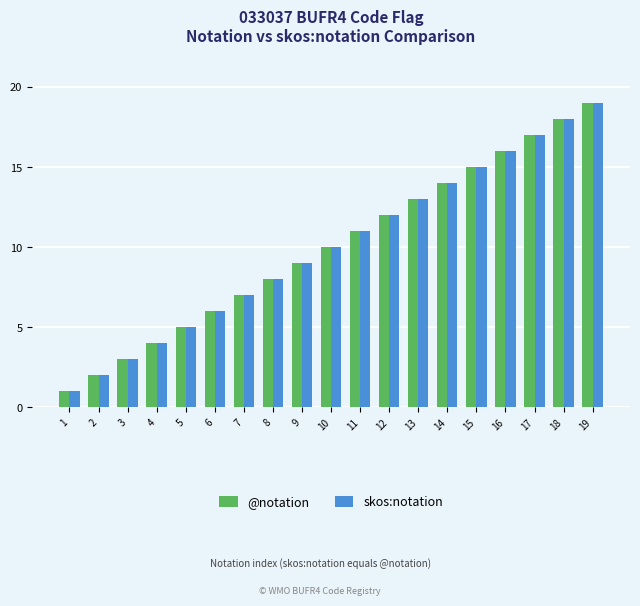

Reading left to right, extract all data points from this chart.

@notation: 1=1	2=2	3=3	4=4	5=5	6=6	7=7	8=8	9=9	10=10	11=11	12=12	13=13	14=14	15=15	16=16	17=17	18=18	19=19
skos:notation: 1=1	2=2	3=3	4=4	5=5	6=6	7=7	8=8	9=9	10=10	11=11	12=12	13=13	14=14	15=15	16=16	17=17	18=18	19=19